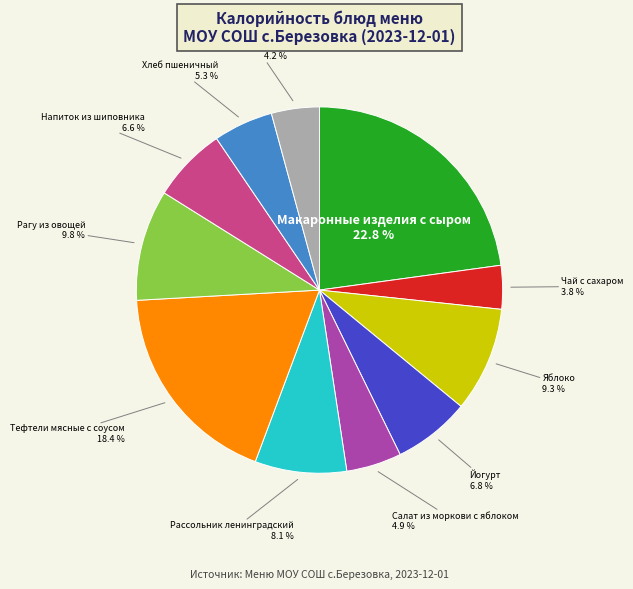

Does any single category account for the majority?

No